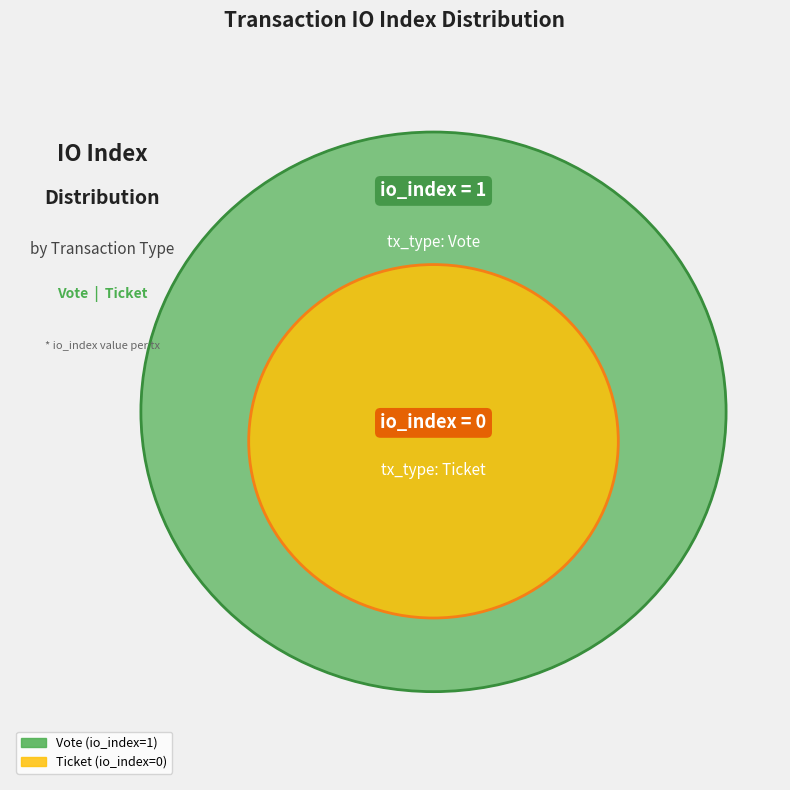

What is the total percentage of Ticket and Vote?

100.0%